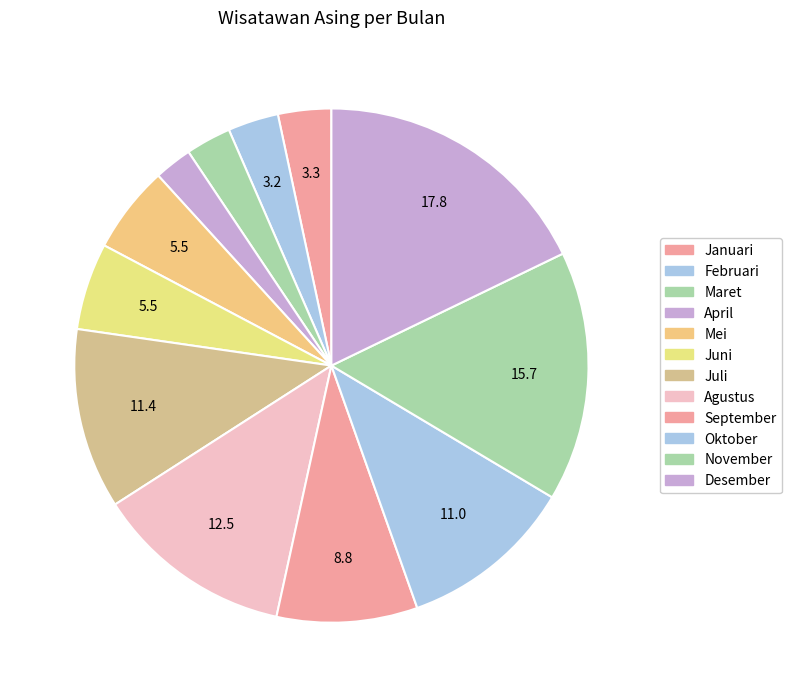

How many slices are in this pie chart?

12